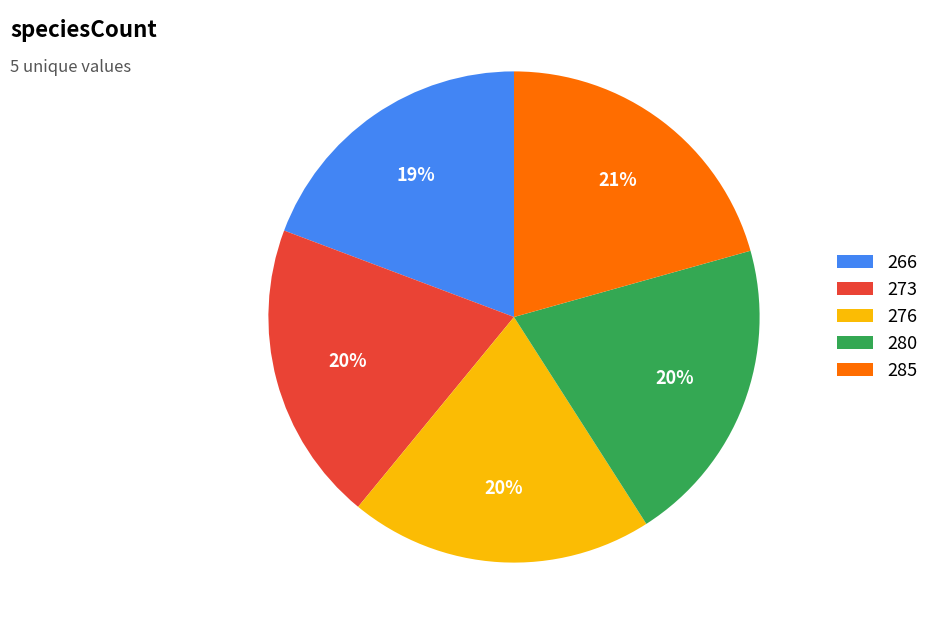

The 280 slice represents 20% of the pie. True or false?

True